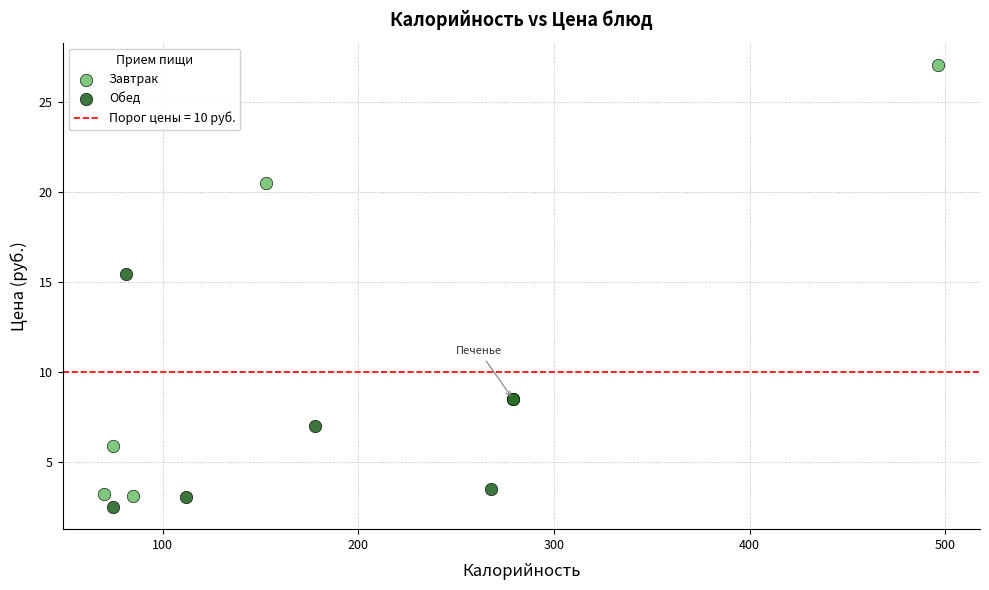

Which series has the largest Y range (max minus min)?

Завтрак